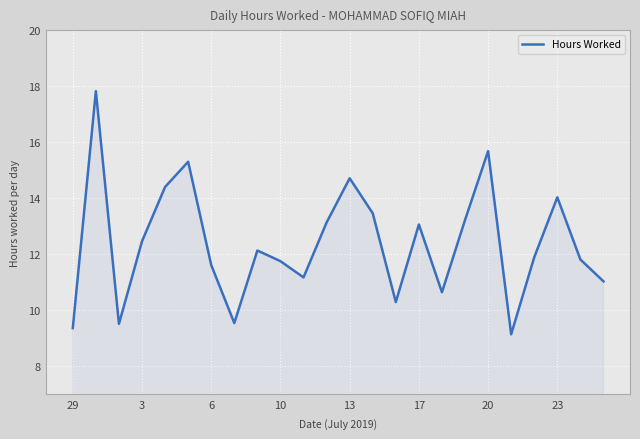

What is the maximum value shown in the chart?

17.8